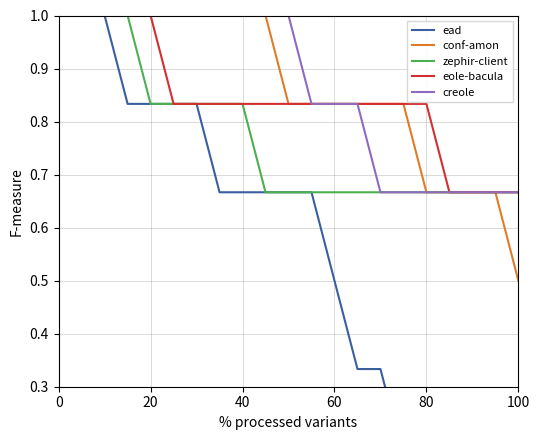

The conf-amon series shows 1.0 at 40. True or false?

True